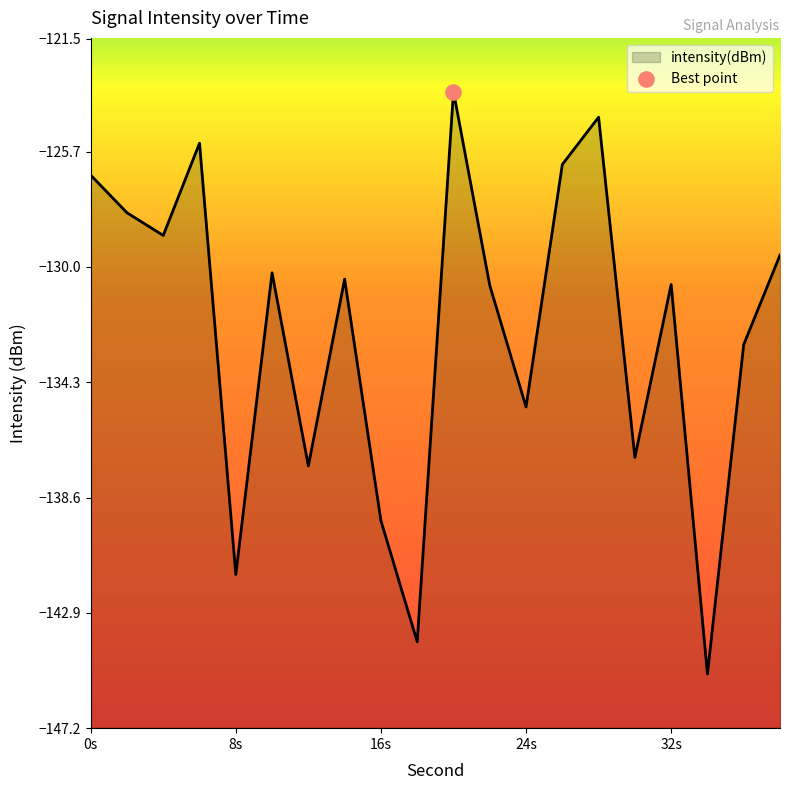

What is the change in value from 8s to 16s?

+2.0